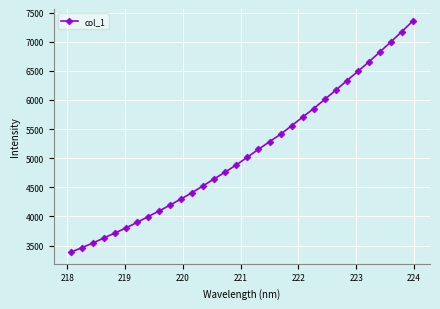

True or false: the data has more than 2 interior local peaks.

False